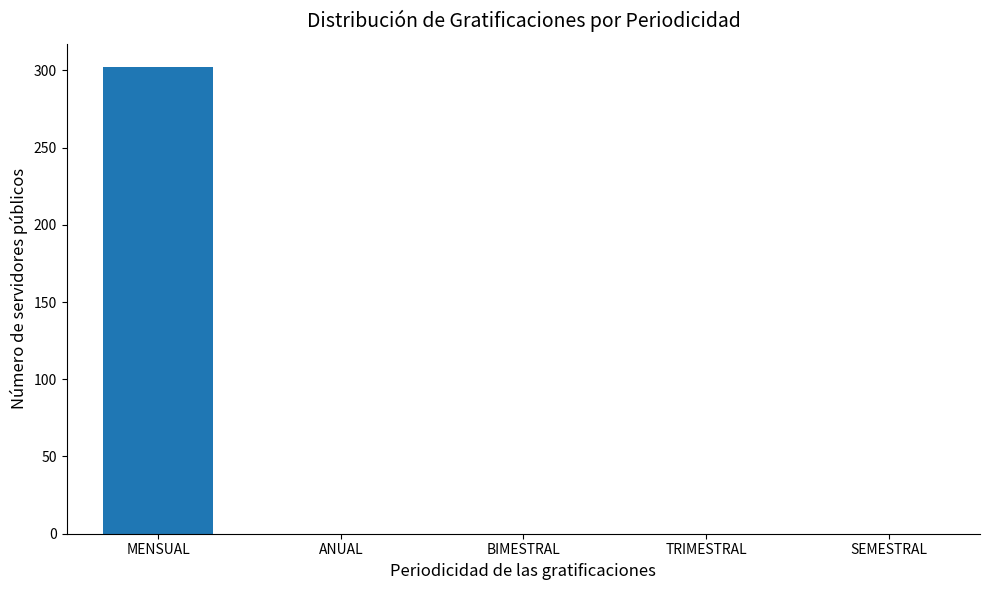

What is the sum of the values at MENSUAL and TRIMESTRAL?

302